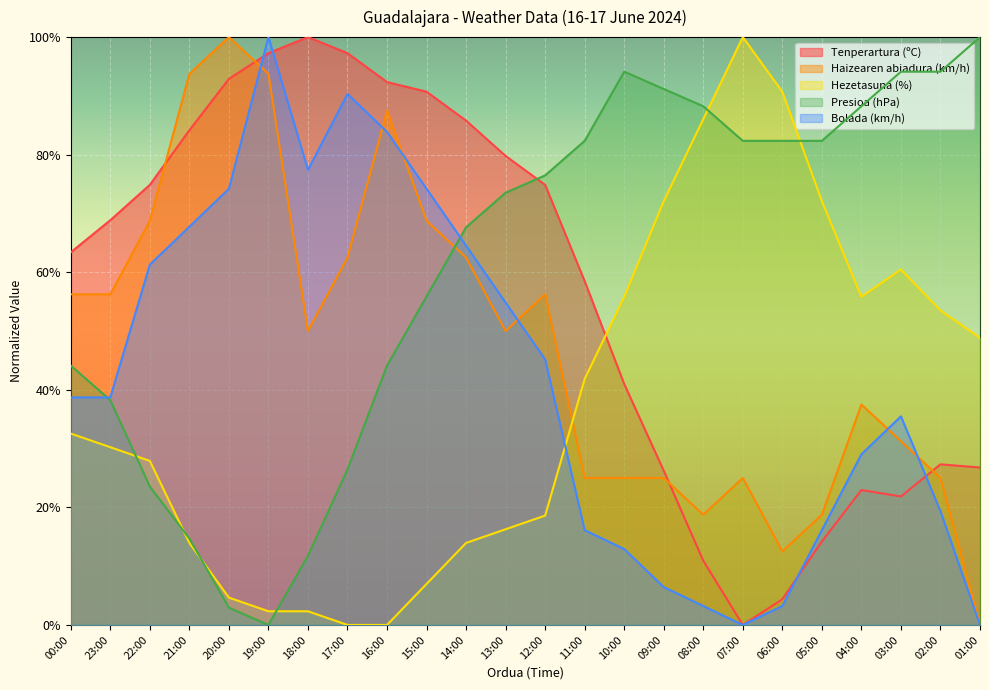

Between 00:00 and 02:00, which is larger?

00:00